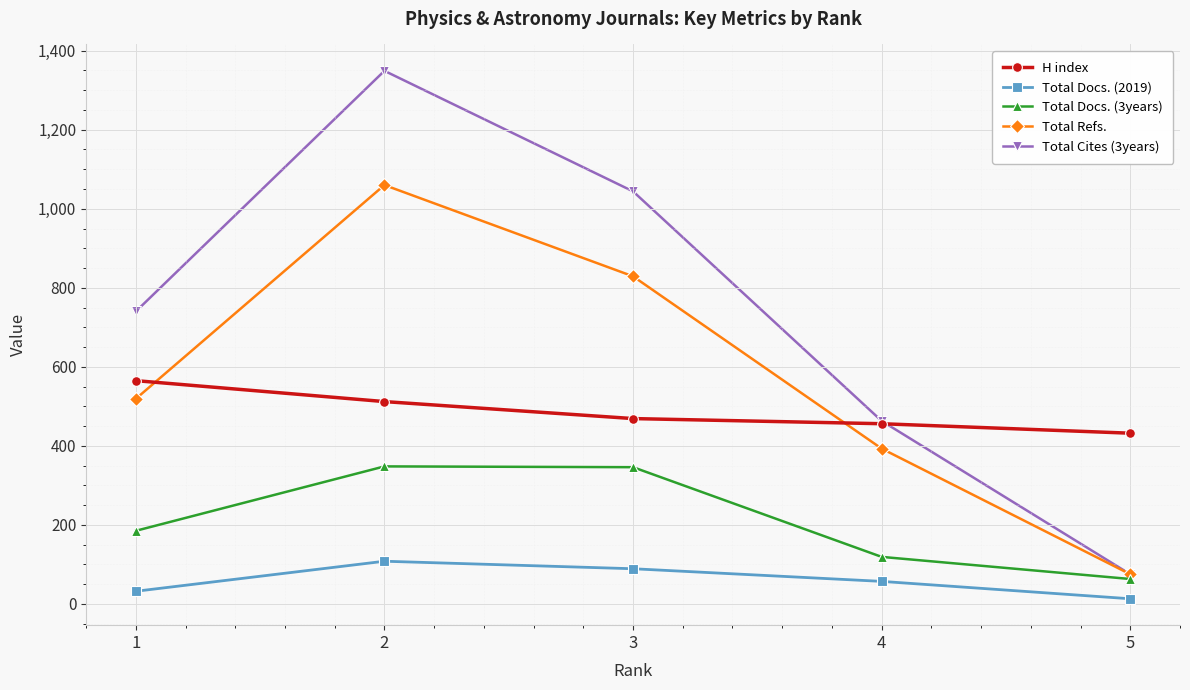

At which category is the sum across all series the highest?

2